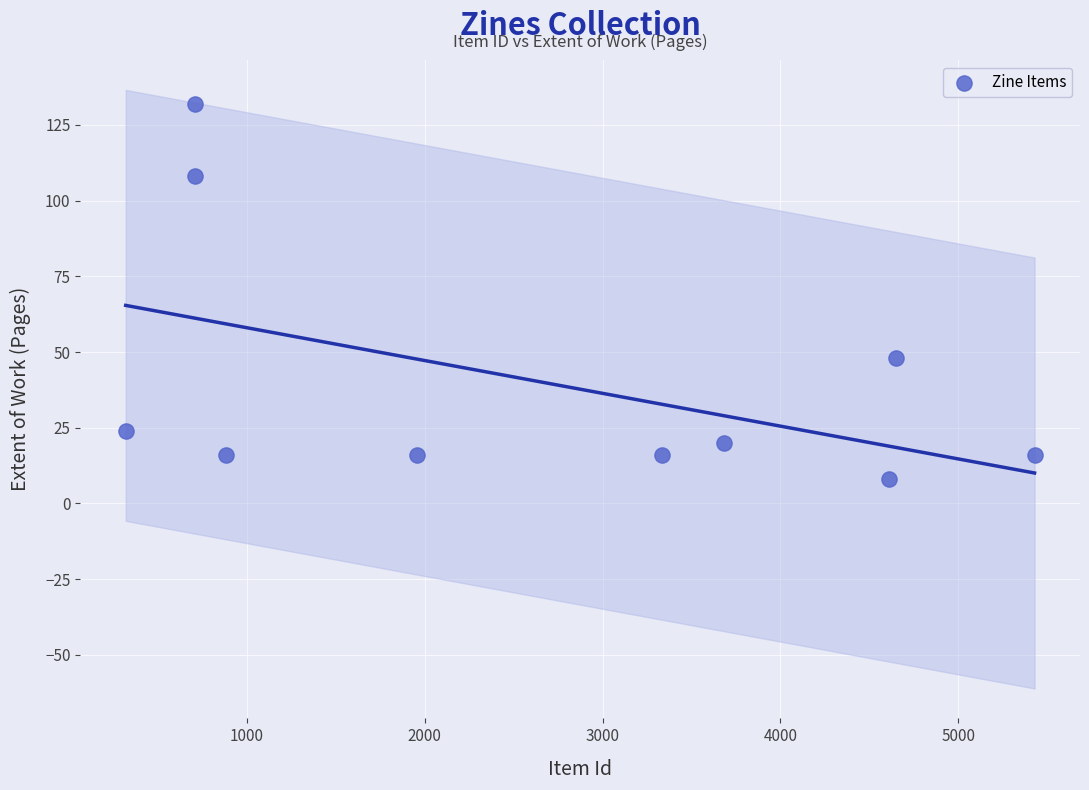

What Y value in the scatter plot is closest to 70?

48